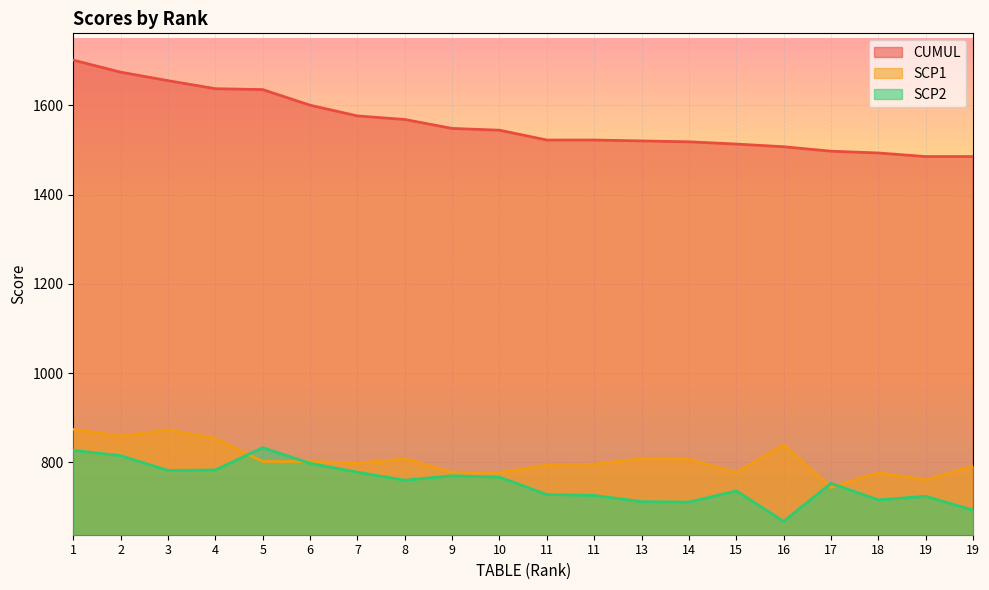

How many lines are shown in the chart?

3